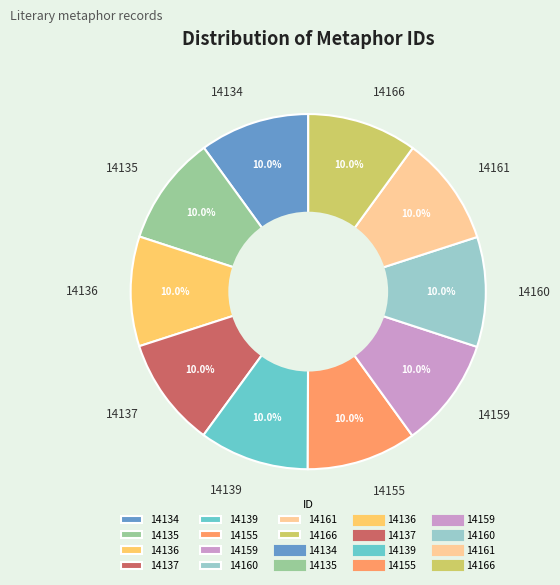

True or false: 14160 accounts for 10% of the total.

True